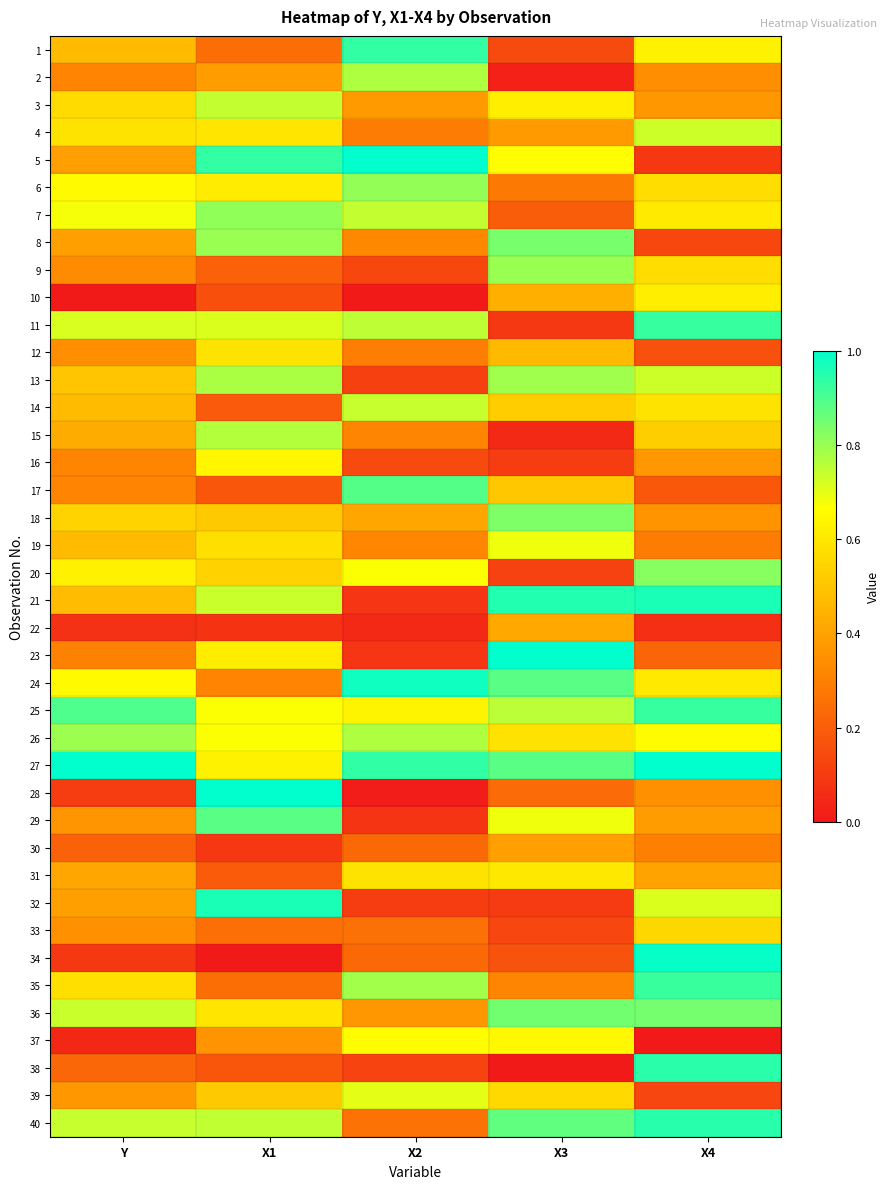

Which series has the largest total across all categories?

27